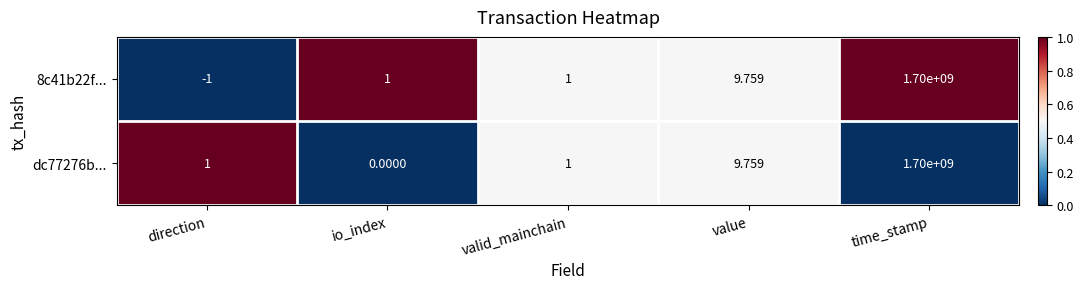

Which category has the highest value across all series?

time_stamp